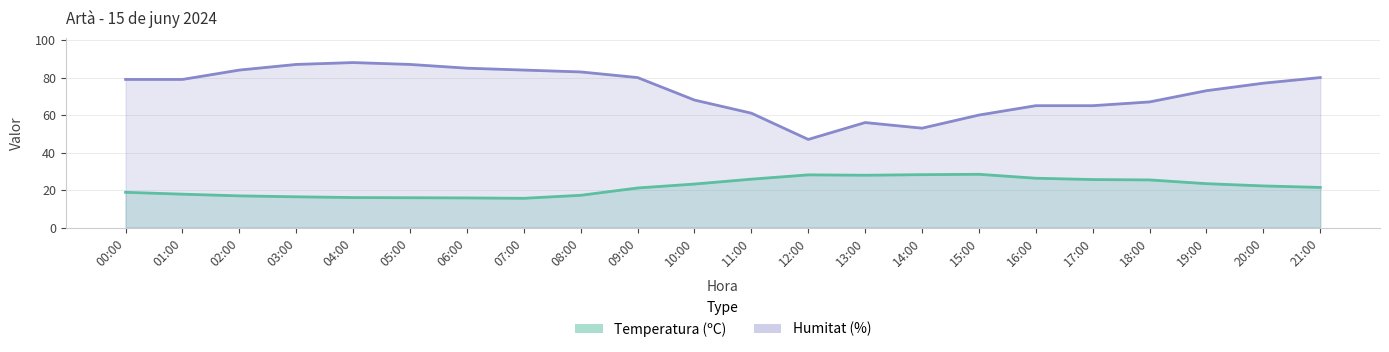

List the labels in order of Temperatura (ºC) value, smallest first.

07:00, 06:00, 05:00, 04:00, 03:00, 02:00, 08:00, 01:00, 00:00, 09:00, 21:00, 20:00, 10:00, 19:00, 18:00, 17:00, 11:00, 16:00, 13:00, 12:00, 14:00, 15:00